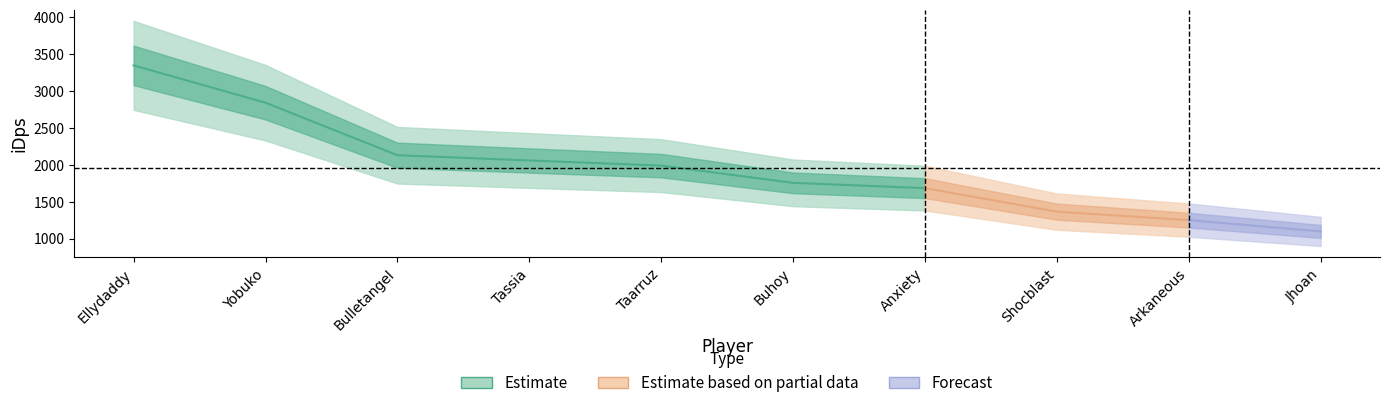

How many values are below 1988?

5